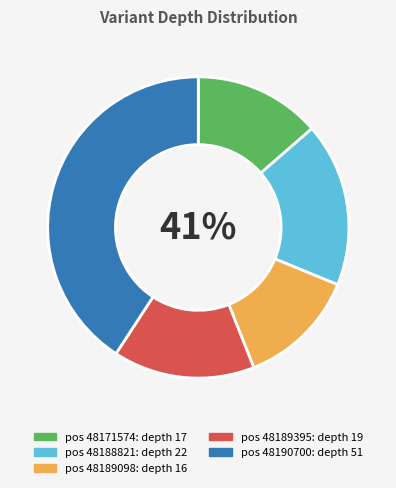

To the nearest percent, what is the average slice percentage?

20%